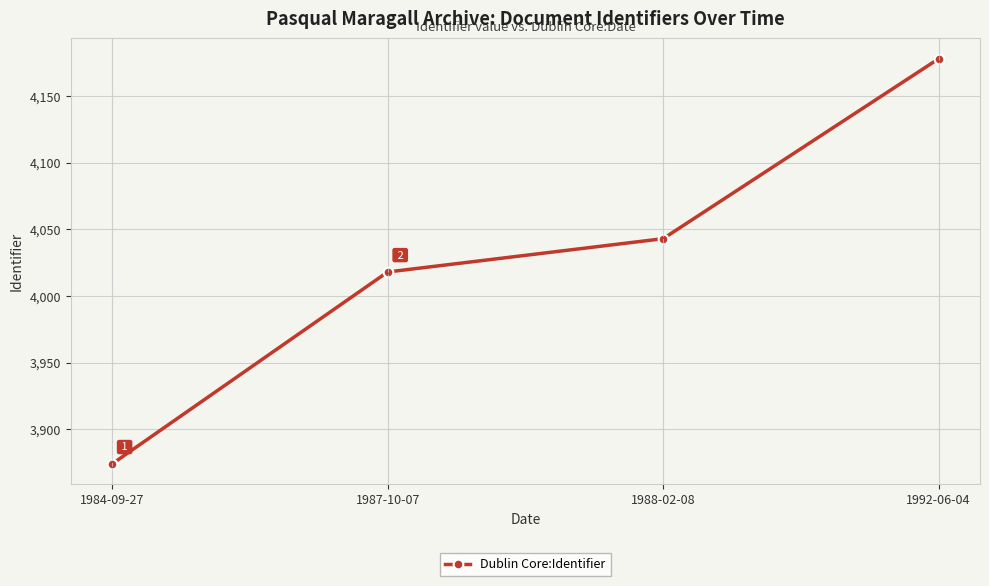

Does the chart display data point markers on the line(s)?

Yes